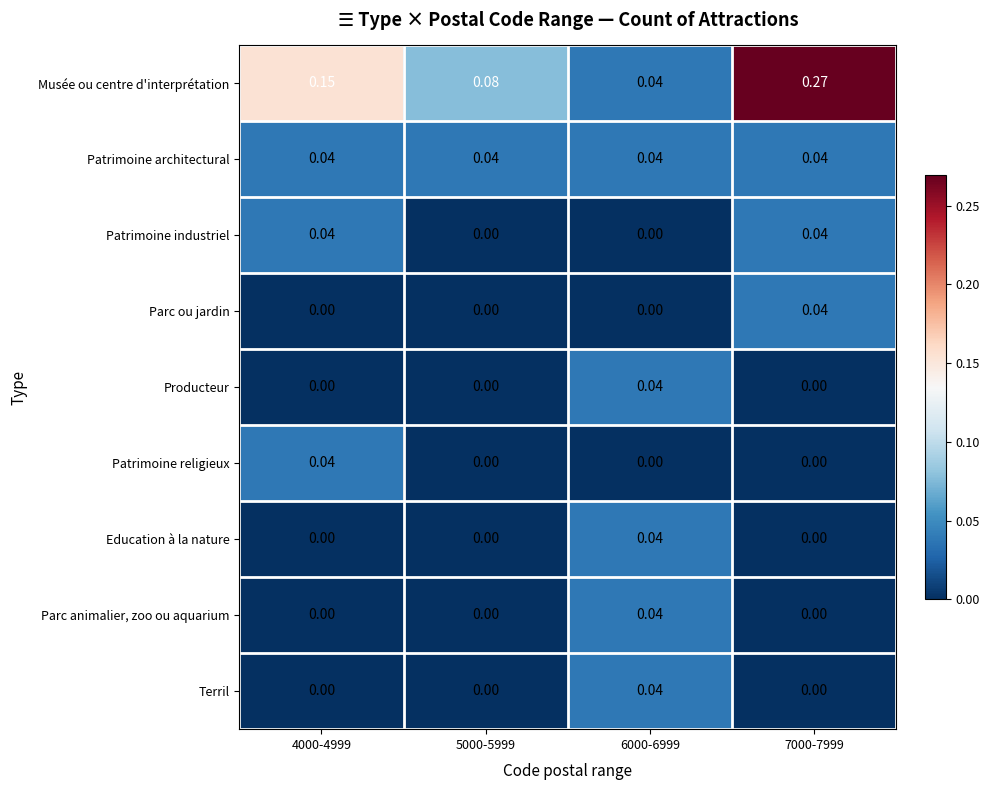

Which series changed the most between 4000-4999 and 5000-5999?

Musée ou centre d'interprétation